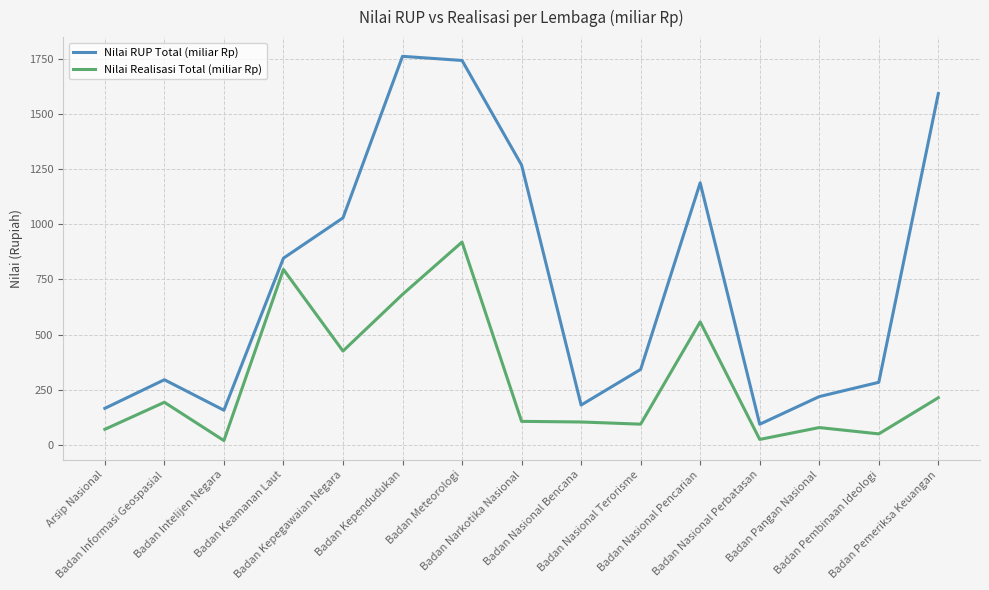

Is the value of Nilai RUP Total (miliar Rp) at Badan Pembinaan Ideologi greater than the value of Nilai Realisasi Total (miliar Rp) at Badan Intelijen Negara?

Yes